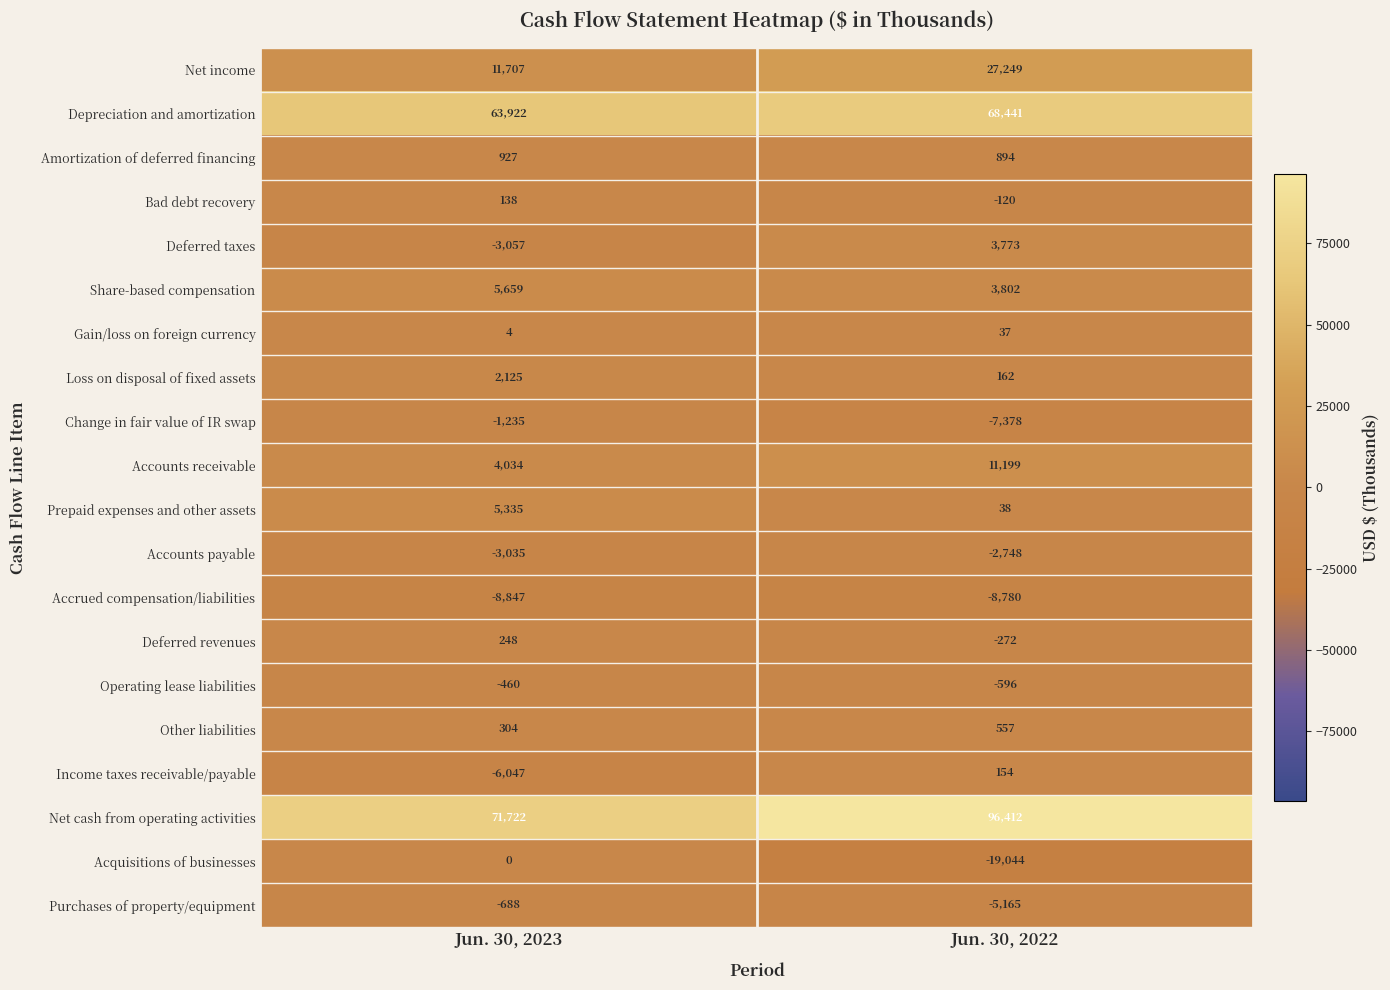

Read the Acquisitions of businesses value at Jun. 30, 2022, to the nearest 10.

-19040